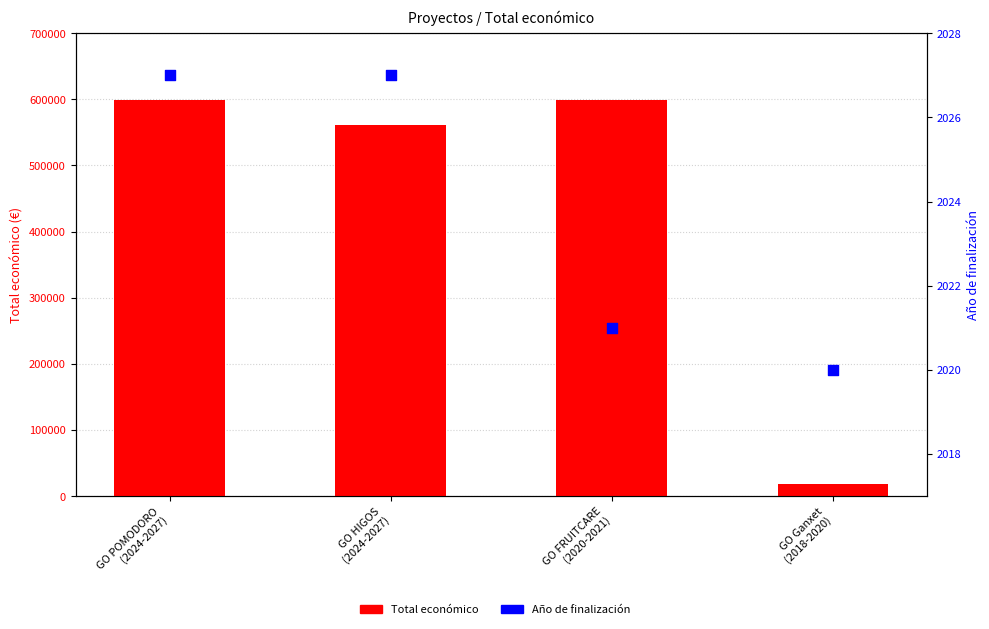

Which series contains the highest Y value?

Total económico